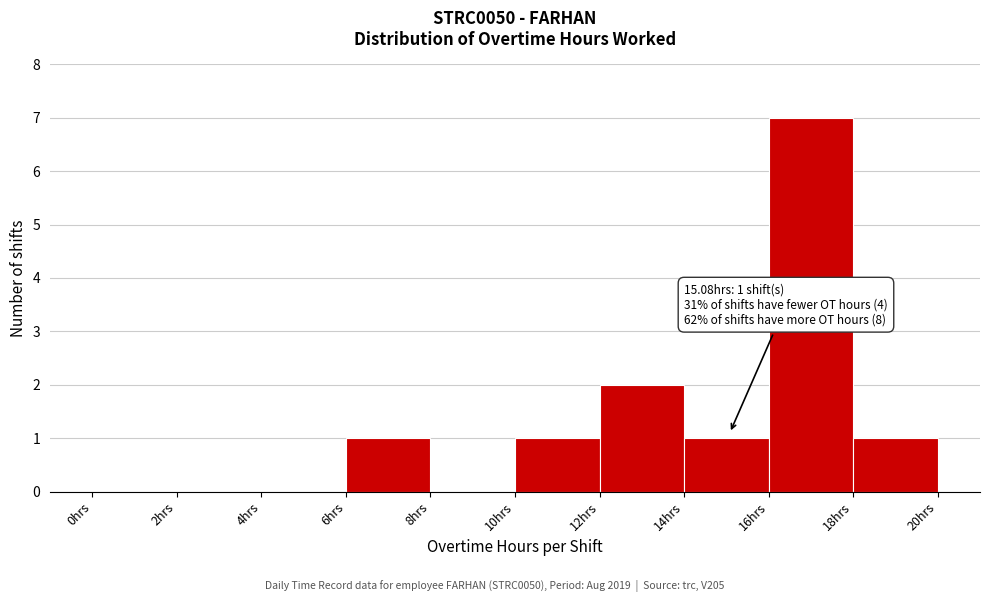

Which range on the x-axis has the tallest bar?

16 to 18